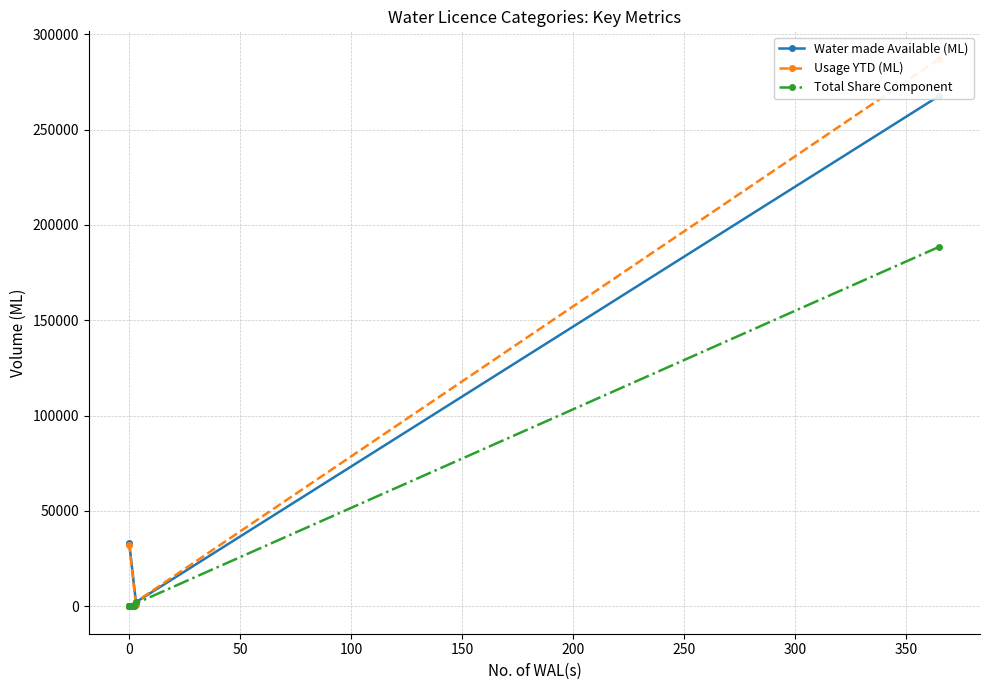

Is it true that Total Share Component equals 102240.7 at 100?

False